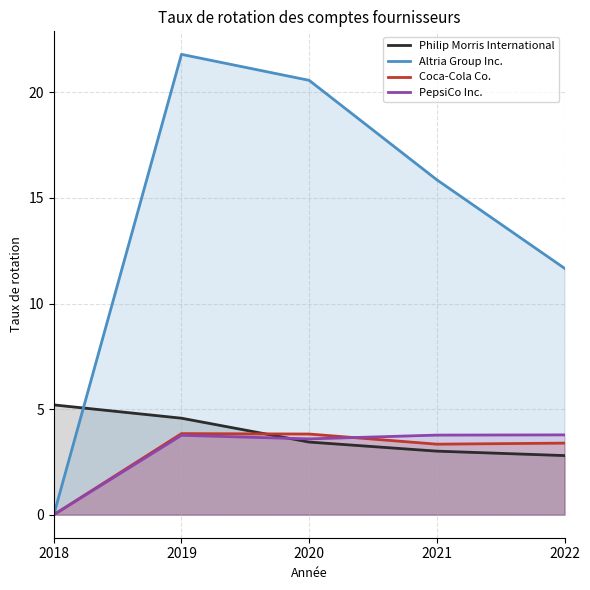

True or false: Altria Group Inc. and PepsiCo Inc. intersect in this chart.

False